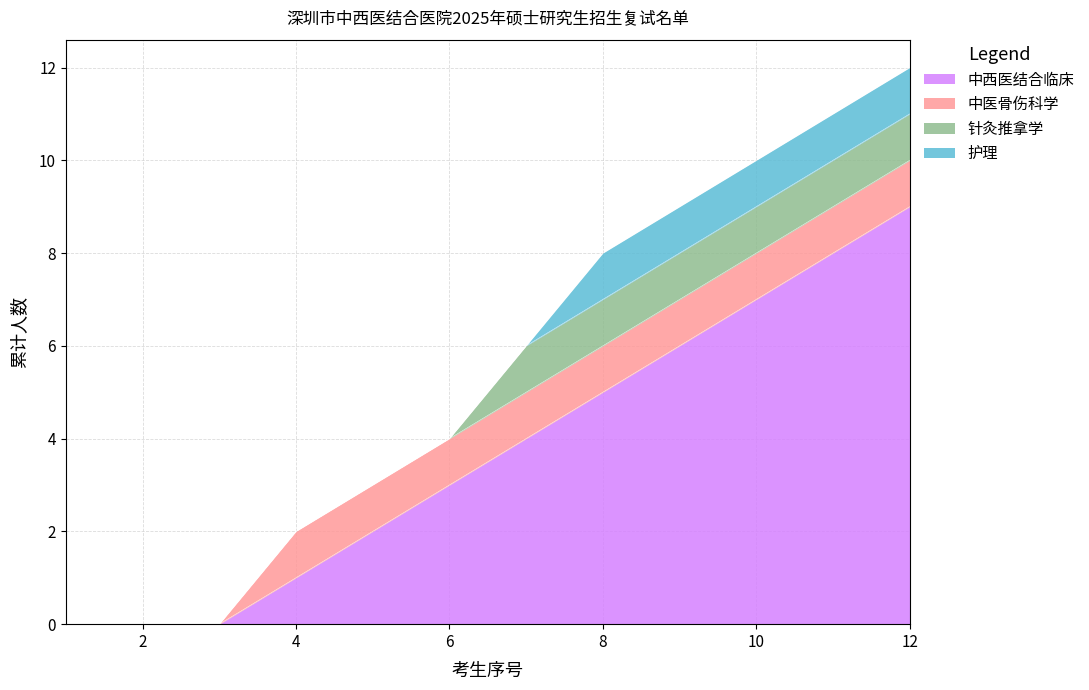

How many positive values does the 中西医结合临床 series have?

9